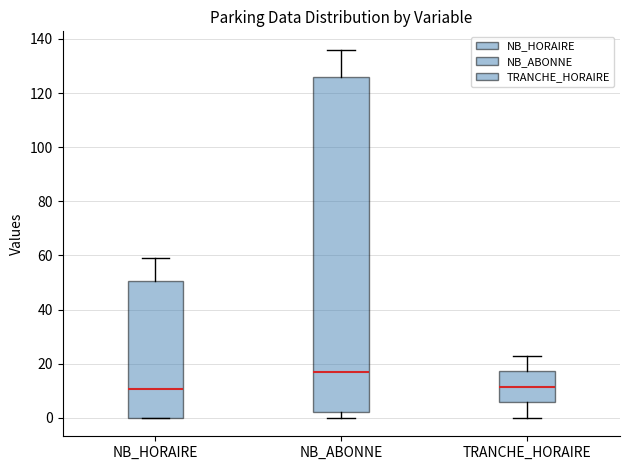

Which box's median line is the highest?

NB_ABONNE